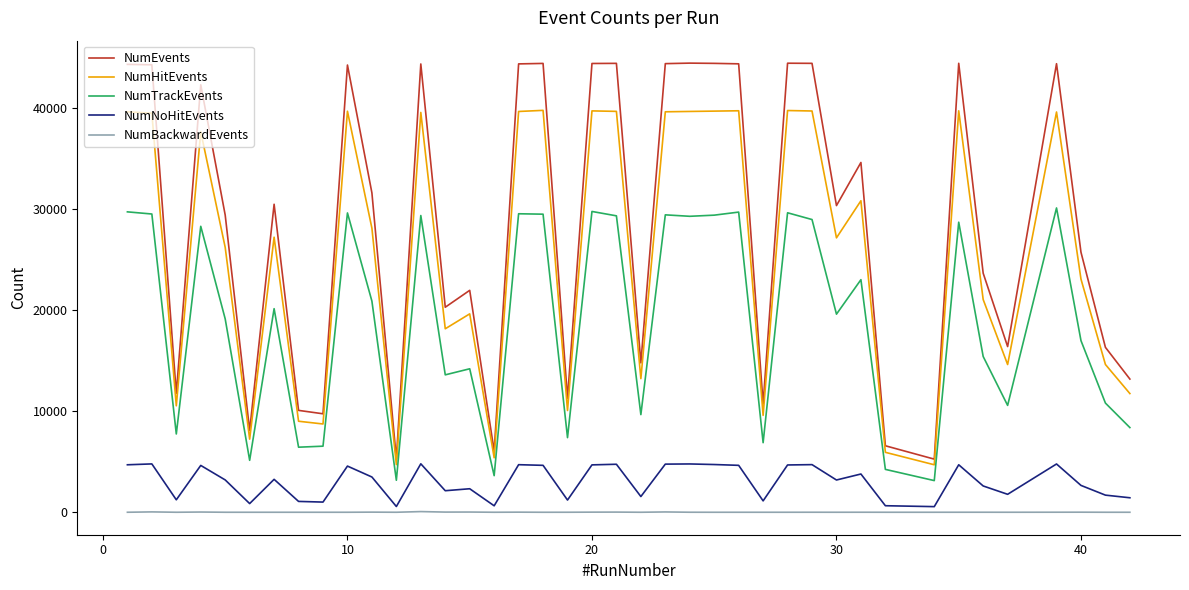

Which series has the largest range (max minus min)?

NumEvents